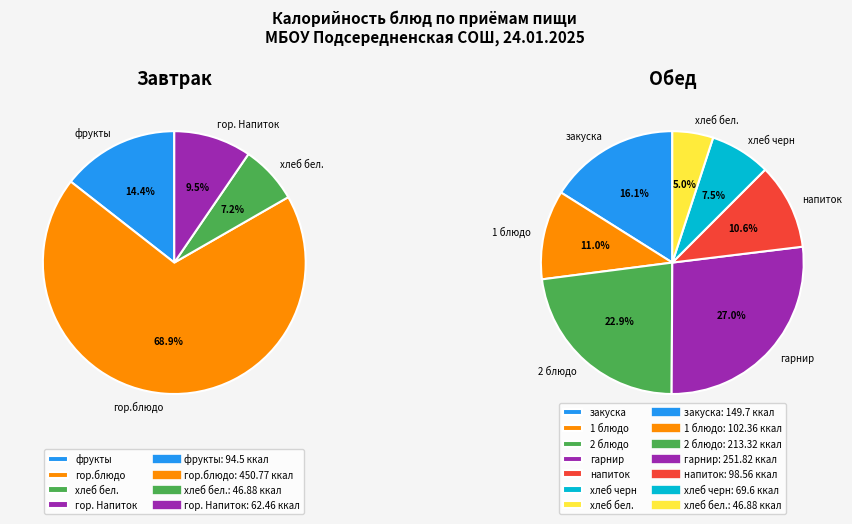

What portion of the pie excludes Обед?

41.3%